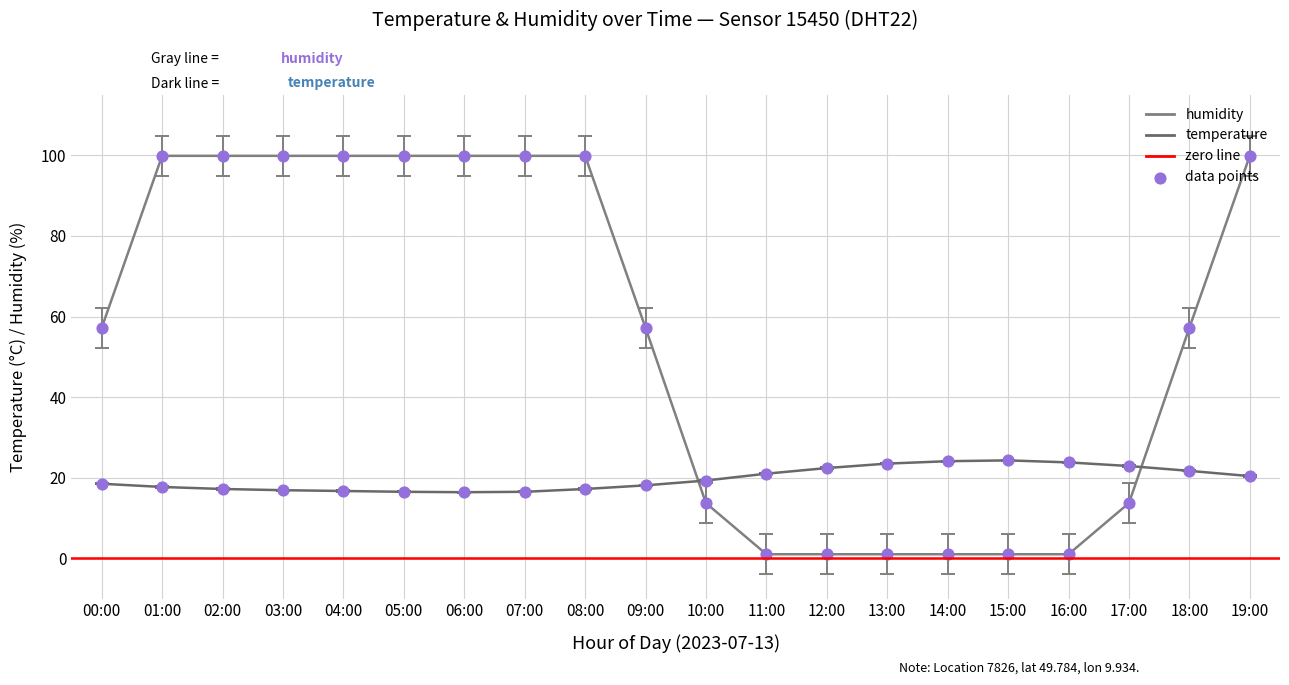

At which category is the sum across all series the highest?

19:00